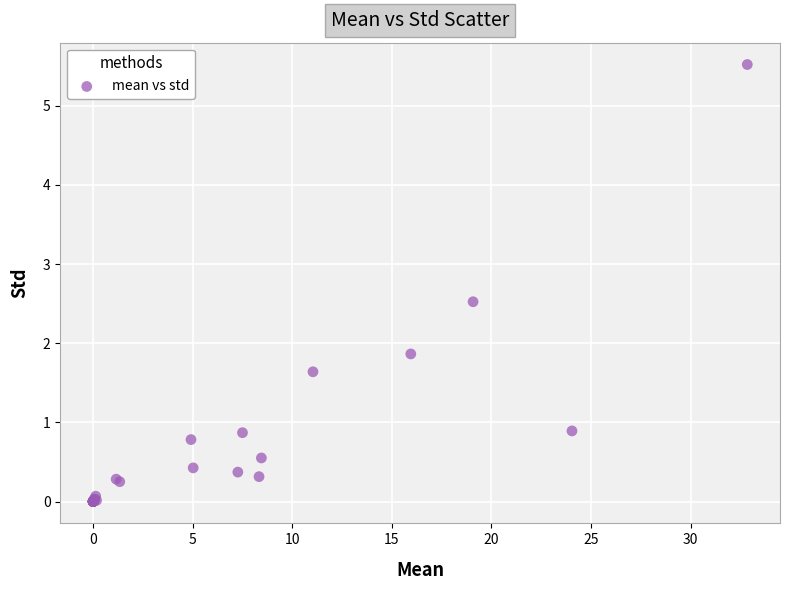

What Y value in the scatter plot is closest to 2?

1.9